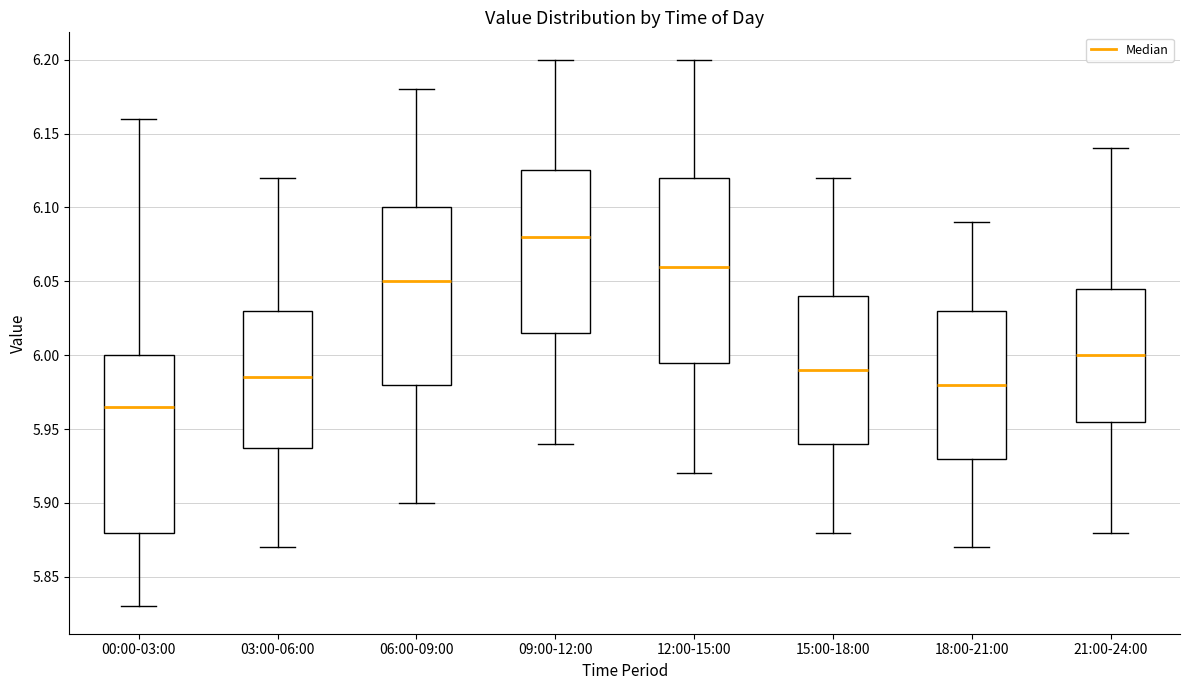

Reading left to right, read every box against the y-axis: the position of its median line, the range the box covers, and the ends of its whiskers. The values are not printed on the chart, so give them approximately, as read against the axis.

00:00-03:00: median 5.965, box 5.880 to 6.000, whiskers 5.830 to 6.160
03:00-06:00: median 5.985, box 5.940 to 6.030, whiskers 5.870 to 6.120
06:00-09:00: median 6.050, box 5.980 to 6.100, whiskers 5.900 to 6.180
09:00-12:00: median 6.080, box 6.015 to 6.125, whiskers 5.940 to 6.200
12:00-15:00: median 6.060, box 5.995 to 6.120, whiskers 5.920 to 6.200
15:00-18:00: median 5.990, box 5.940 to 6.040, whiskers 5.880 to 6.120
18:00-21:00: median 5.980, box 5.930 to 6.030, whiskers 5.870 to 6.090
21:00-24:00: median 6.000, box 5.955 to 6.045, whiskers 5.880 to 6.140